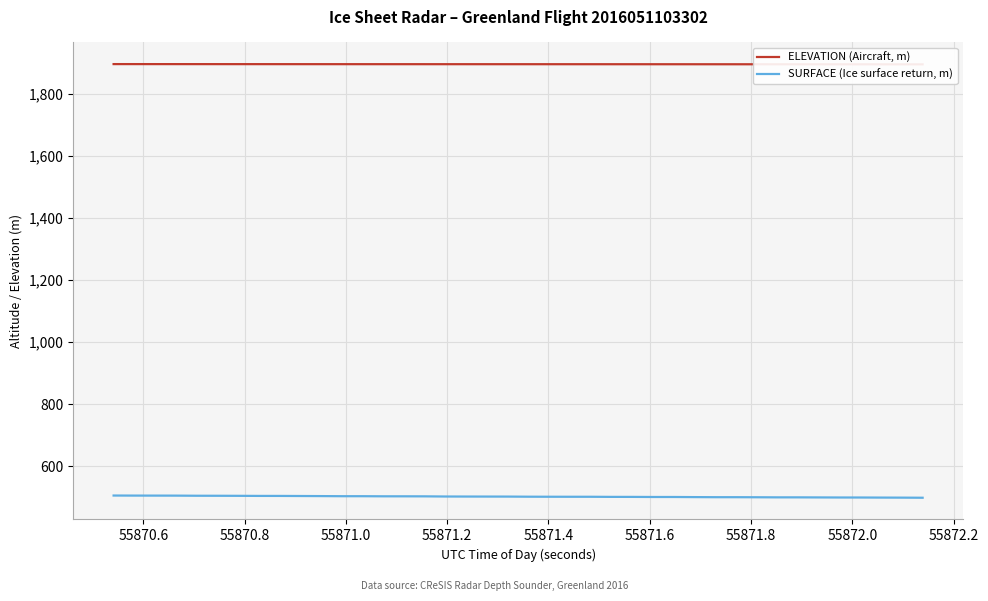

What are all the series names shown in the legend?

ELEVATION (Aircraft, m), SURFACE (Ice surface return, m)